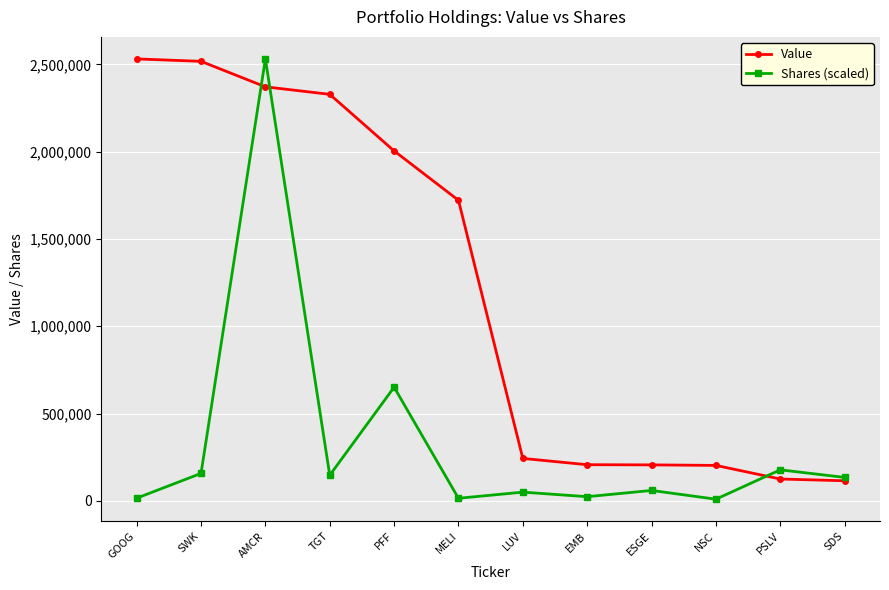

What is the total value across all series at SWK?

2675222.3